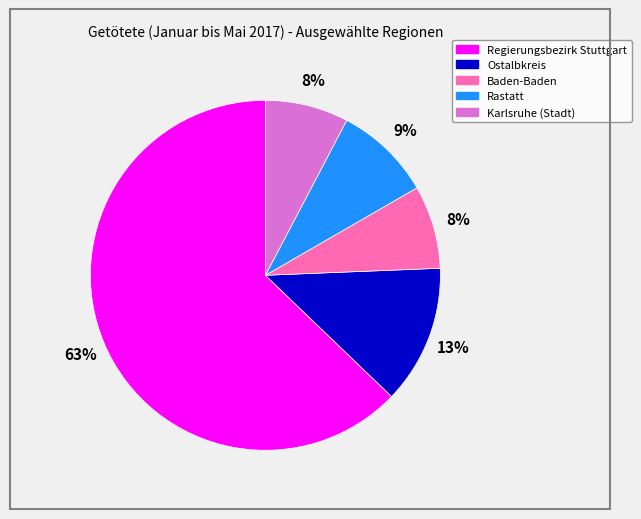

Approximately how many times larger is the value at Karlsruhe (Stadt) compared to Baden-Baden?

1.0